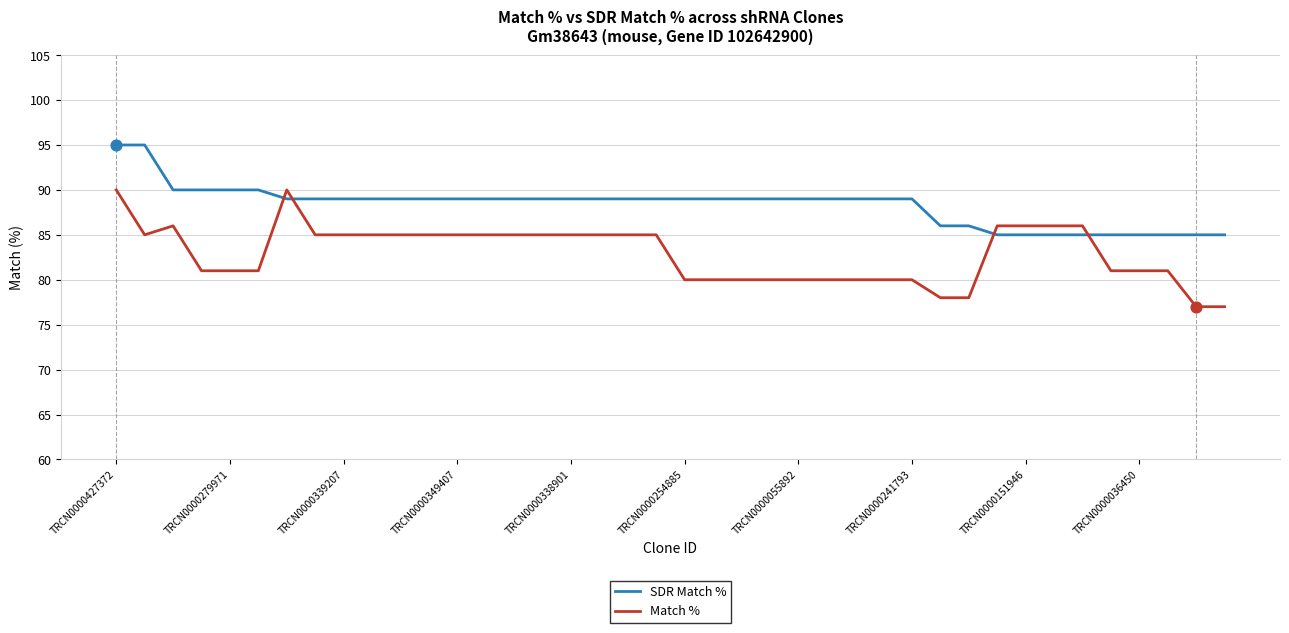

Which series has the largest total across all categories?

SDR Match %